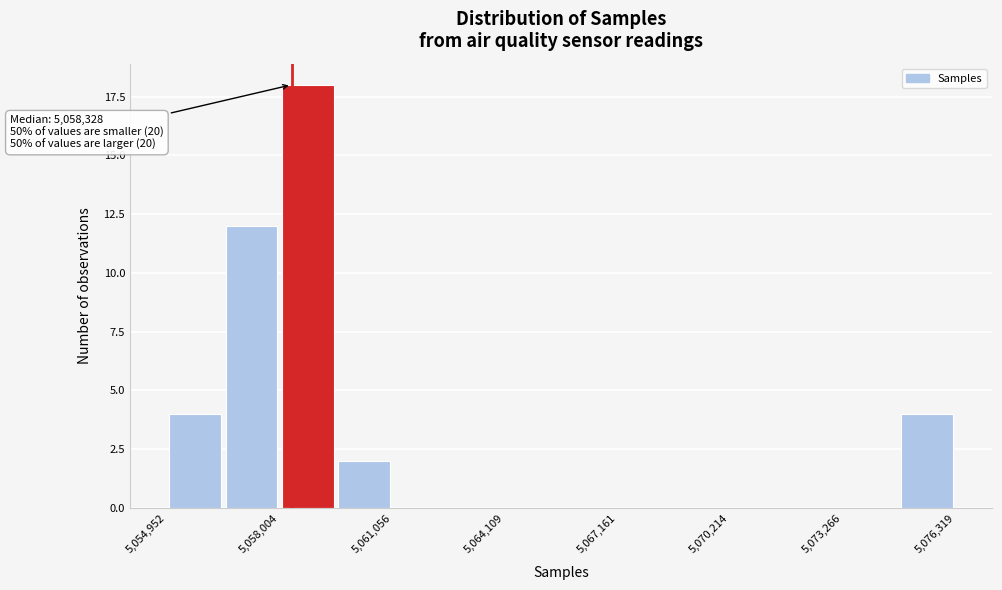

Read against the x-axis, roughly where is the centre of the tallest bar?

5059000